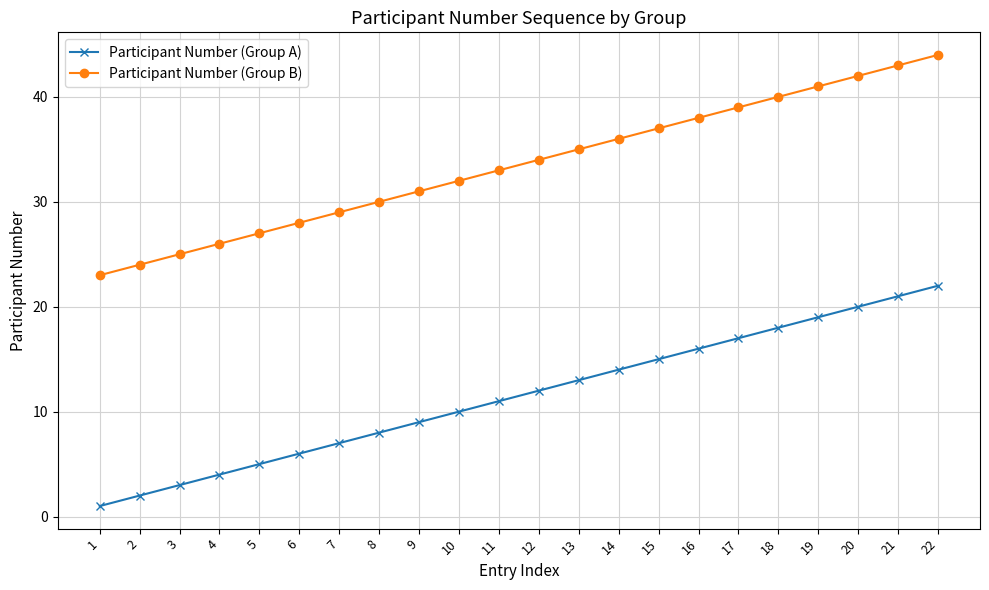

What is the value of the Participant Number (Group B) point at the 21st from the left?

43